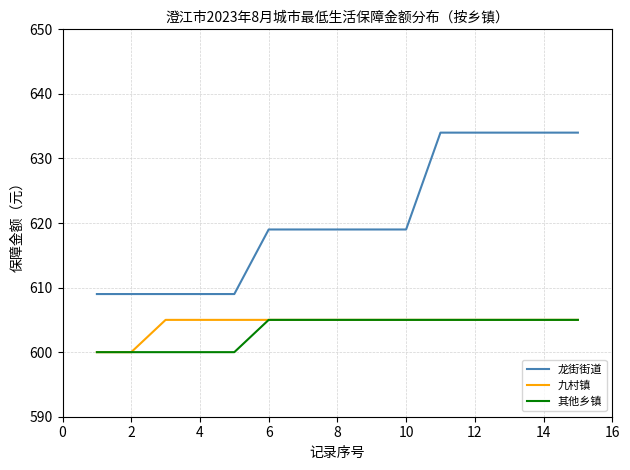

True or false: 龙街街道 and 其他乡镇 cross at least once.

False